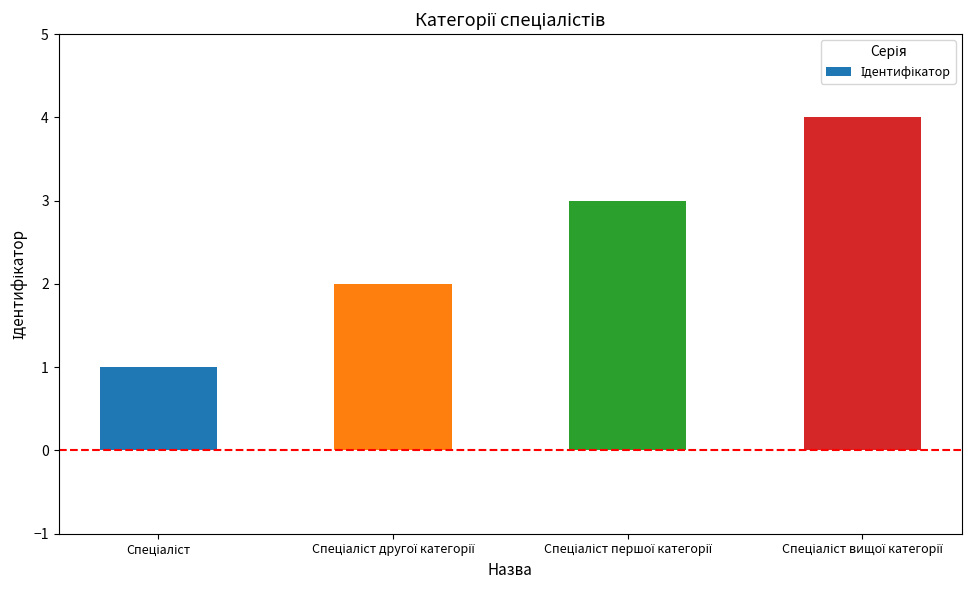

What is the sum of all values?

10